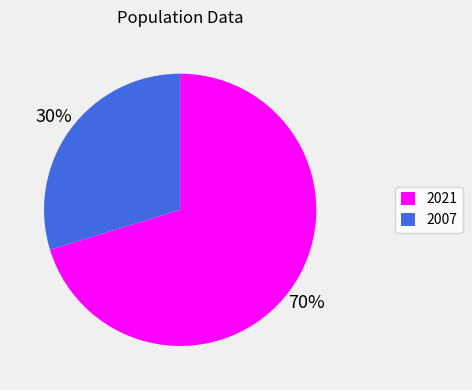

The 2007 slice represents 30% of the pie. True or false?

True